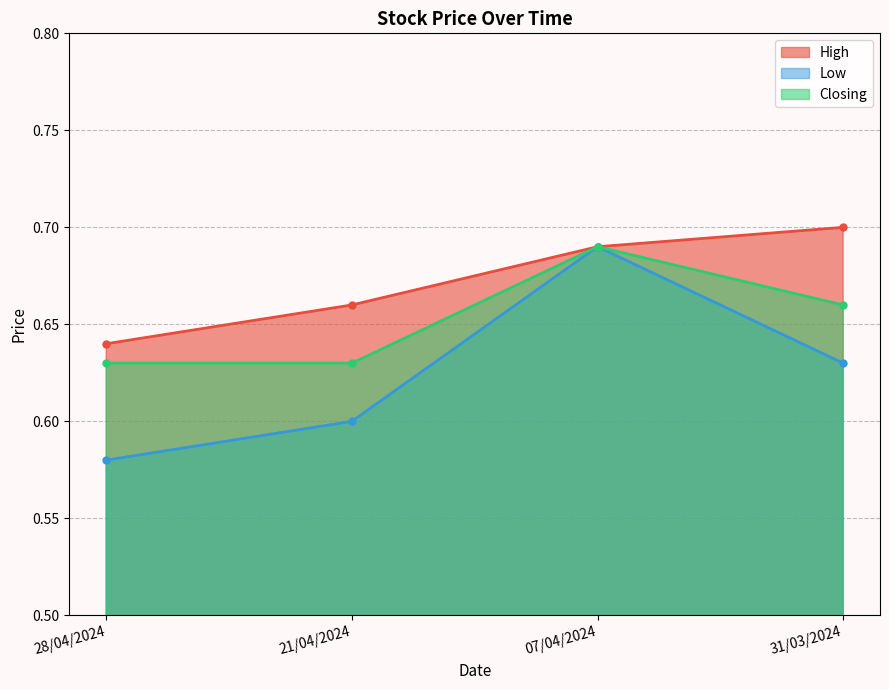

At which category does Low reach its first local peak?

07/04/2024